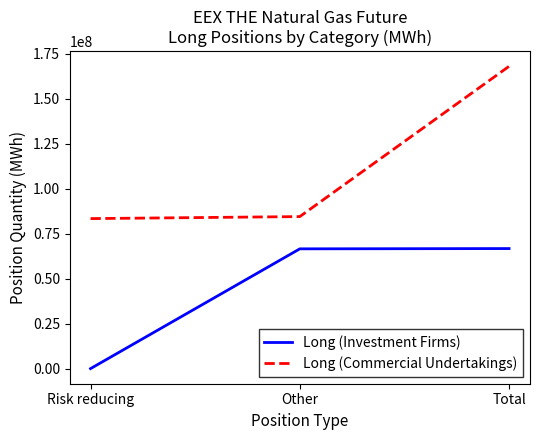

Is it true that Long (Commercial Undertakings) equals 131279957 at Risk reducing?

False